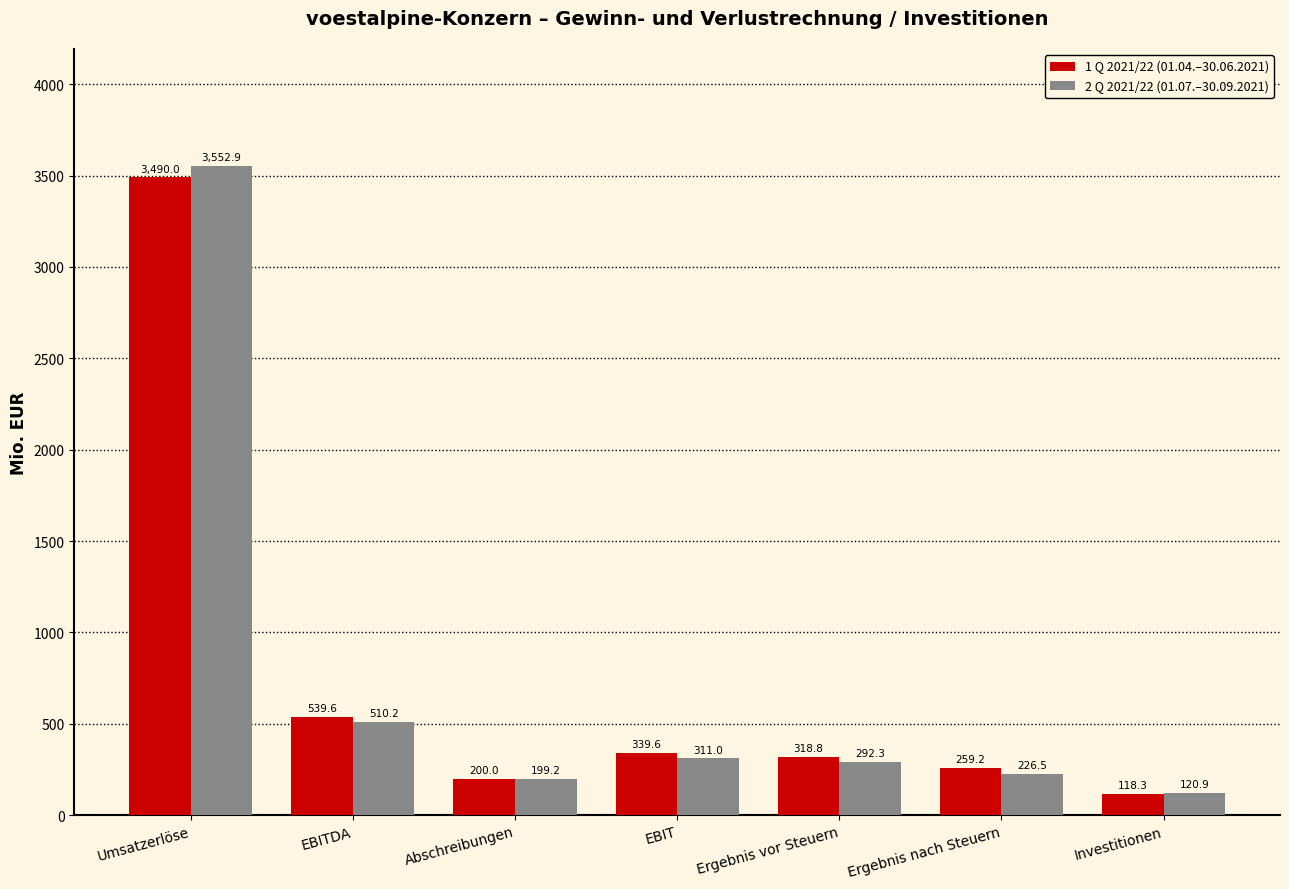

Rank the series at Investitionen from lowest to highest value.

1 Q 2021/22 (01.04.–30.06.2021), 2 Q 2021/22 (01.07.–30.09.2021)